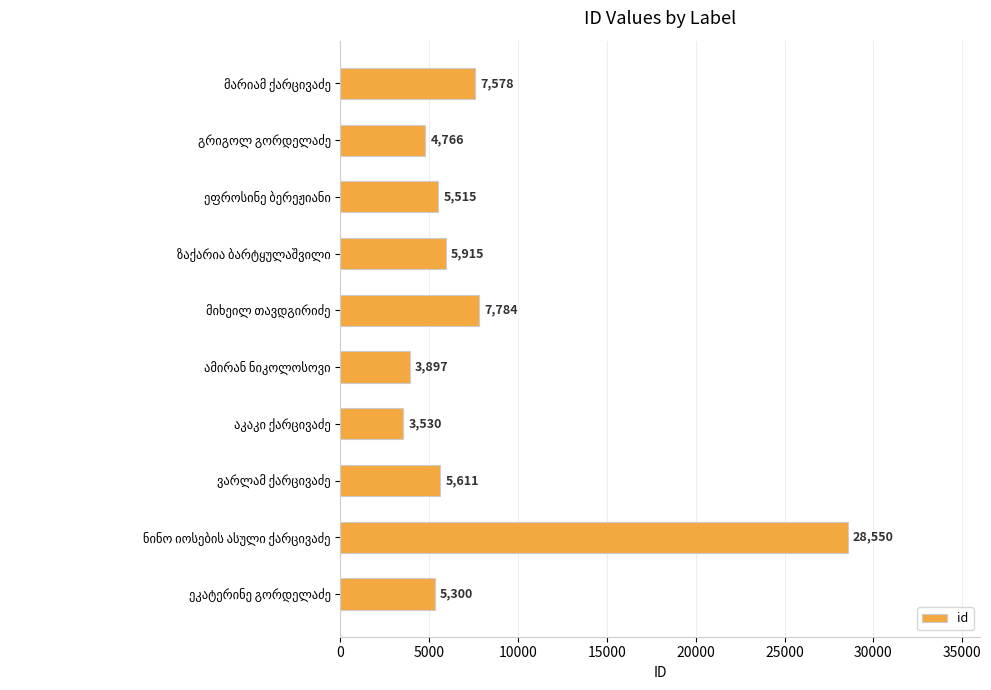

What is the difference between the maximum and minimum values?

25020